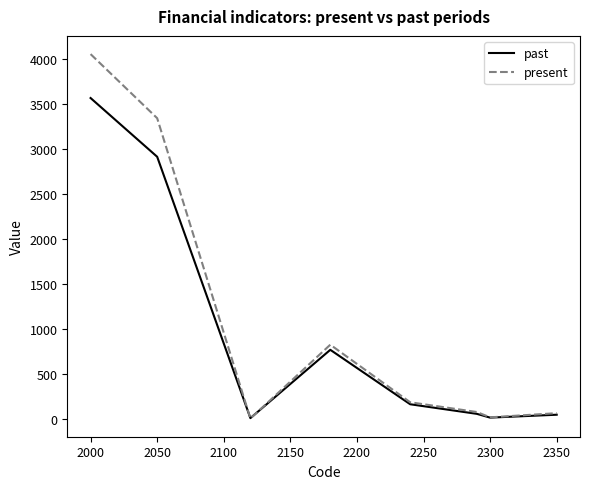

What is the sum of all past values?

7519.2